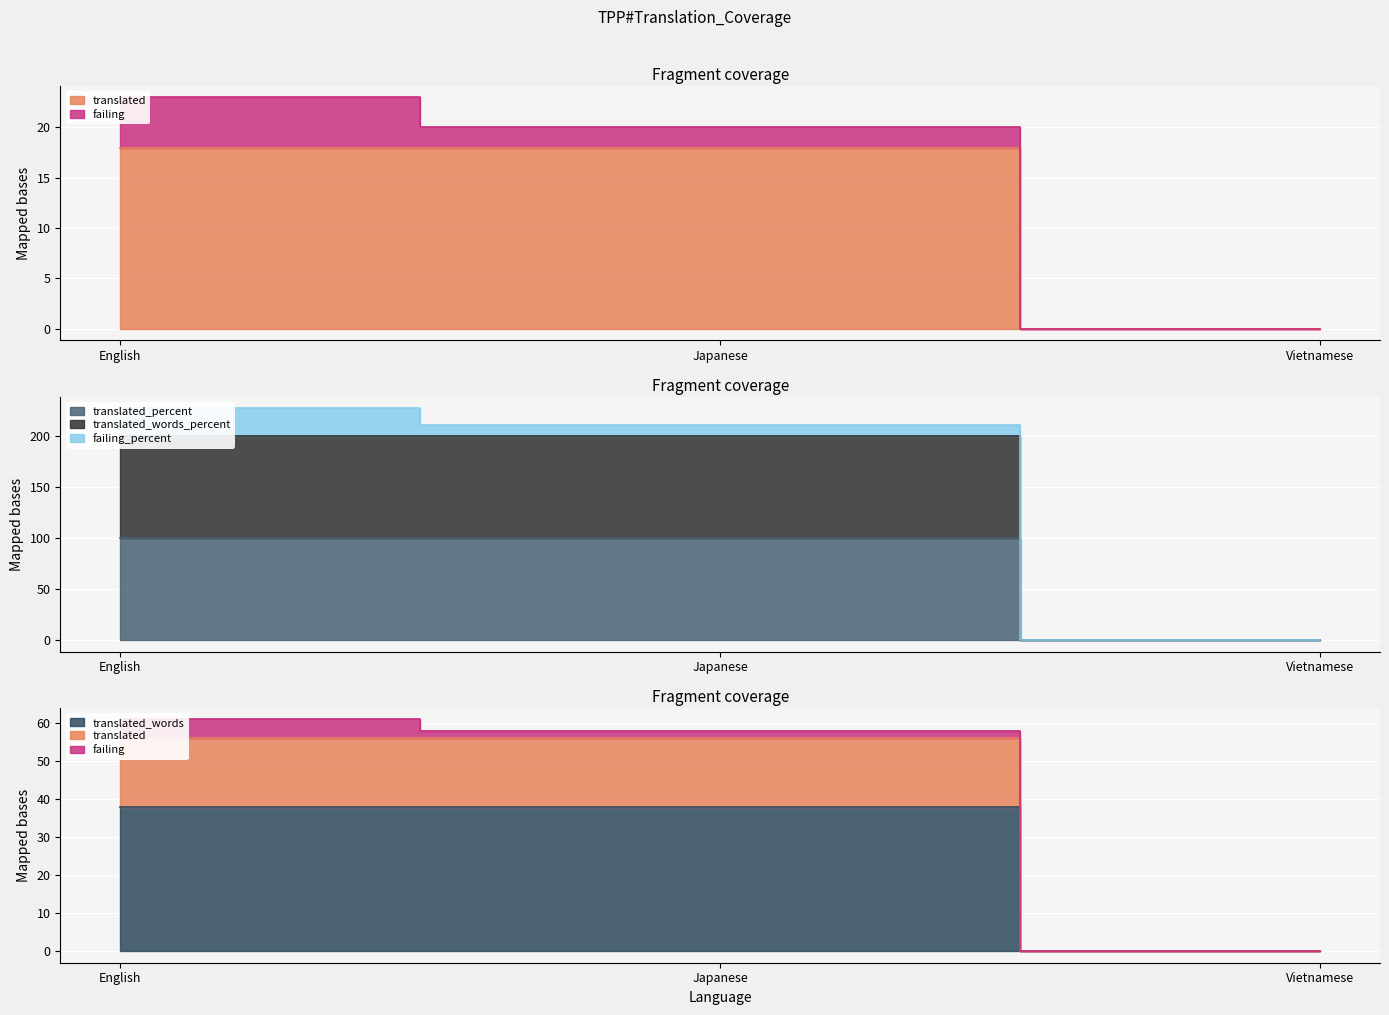

Which label corresponds to the smallest value in the chart?

Vietnamese